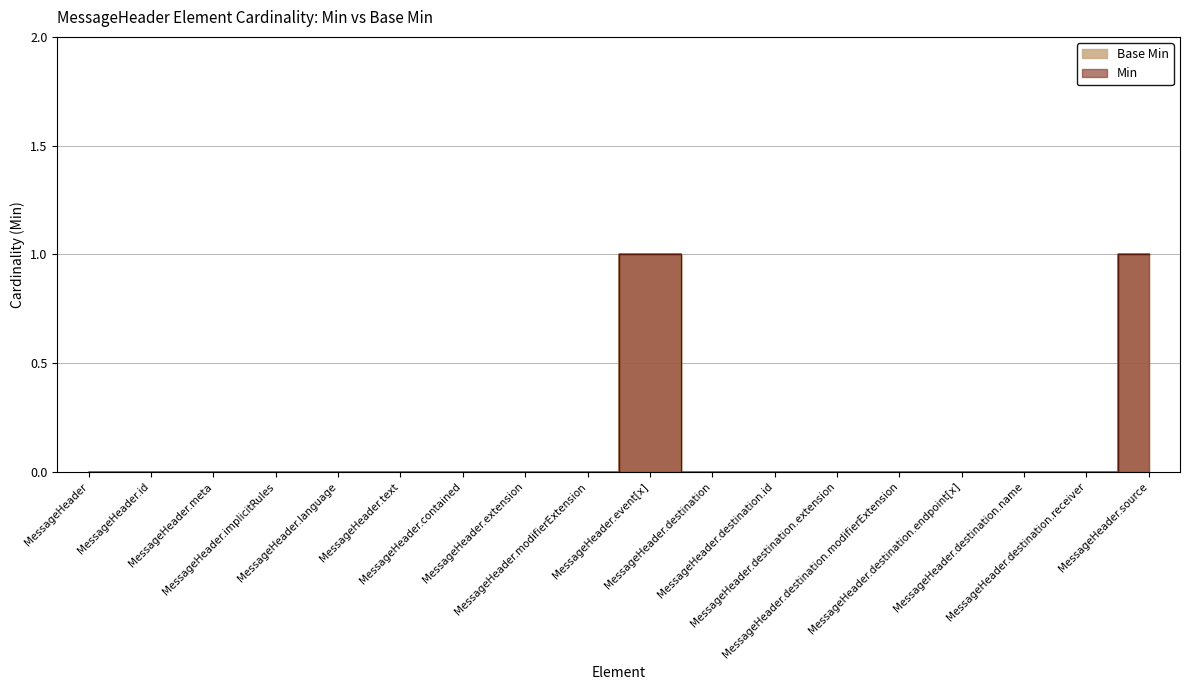

What is the sum of all Base Min values?

2